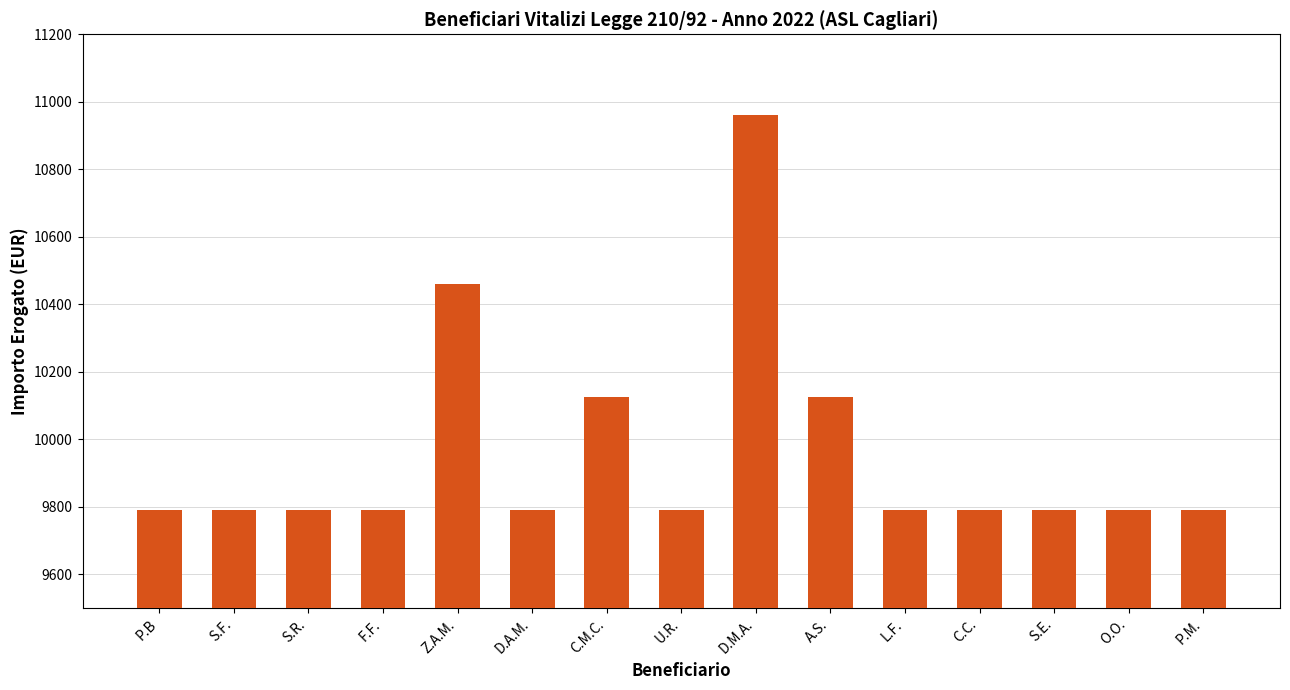

Reading right to left, list all the values displayed in this chart.

9788.9	9788.9	9788.9	9788.9	9788.9	10124.2	10961.8	9788.9	10124.2	9788.9	10459.9	9788.9	9788.9	9788.9	9788.9